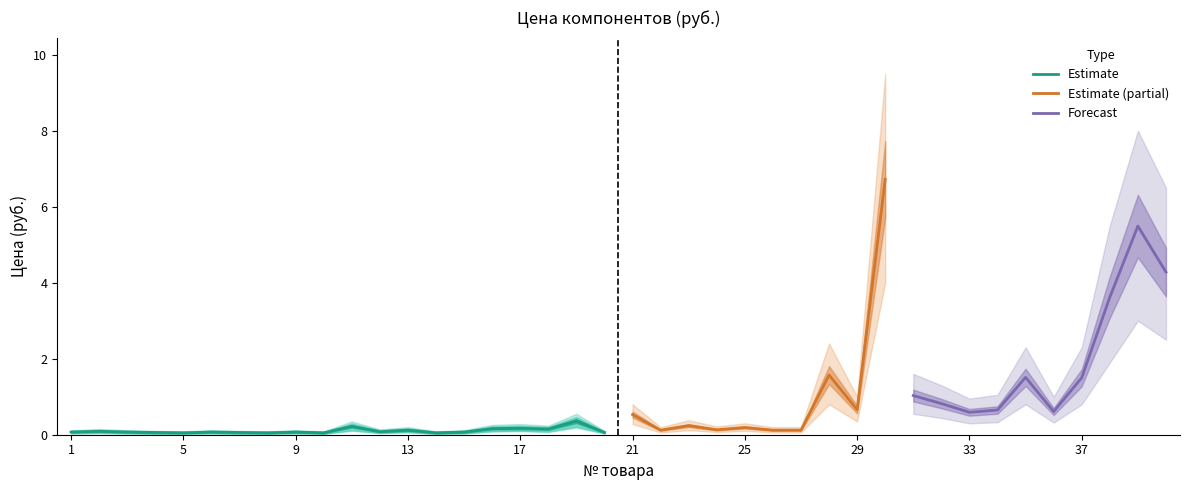

True or false: there are more than 0 points higher than both neighbors.

True